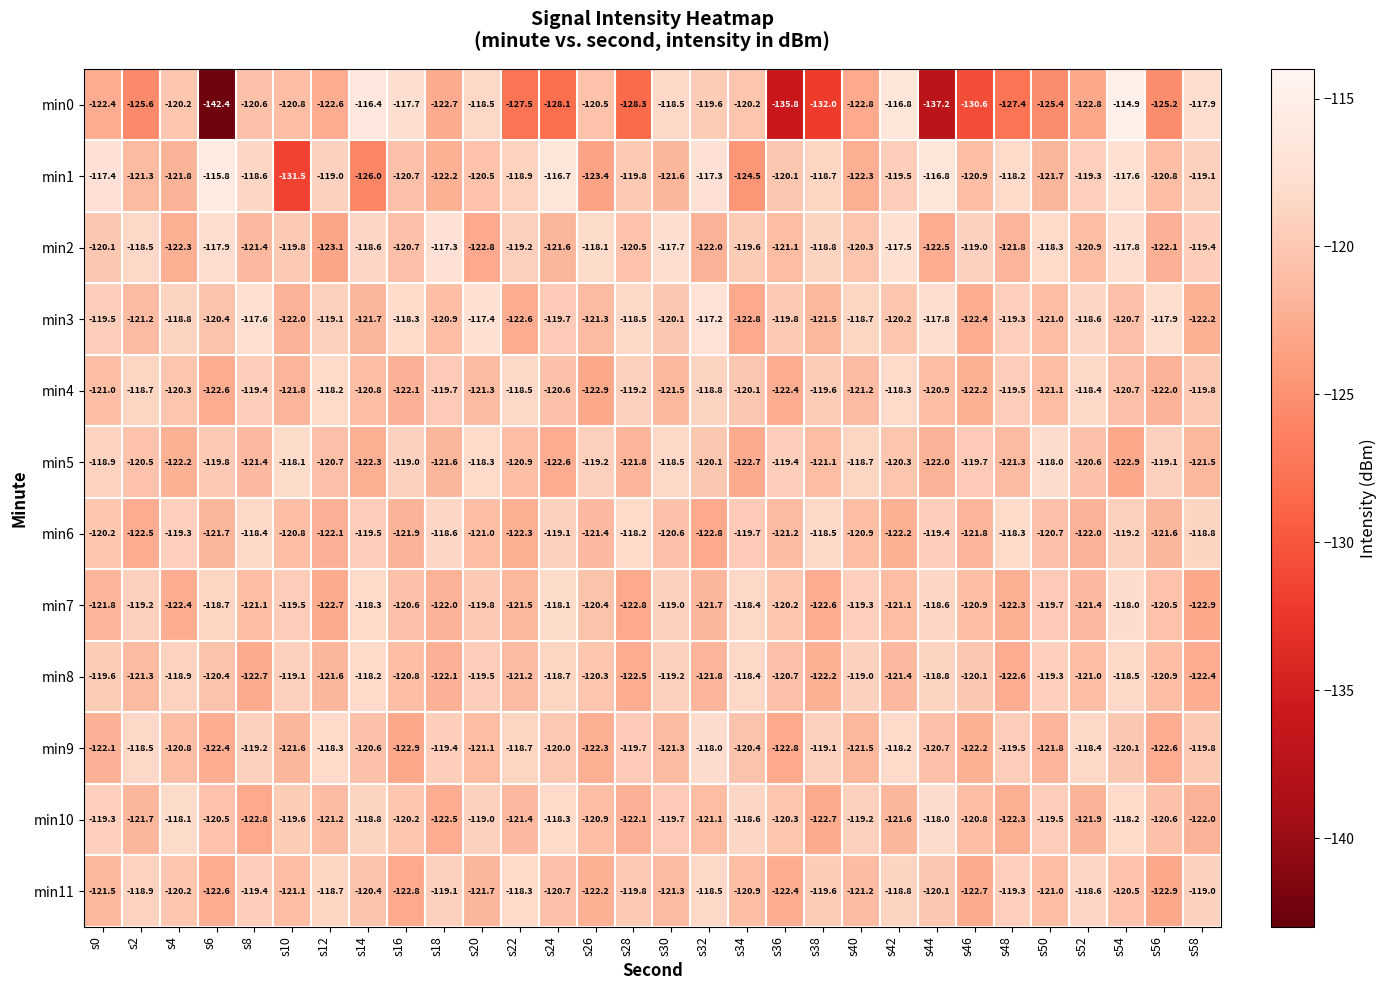

The value of min1 at s46 is -120.9. True or false?

True